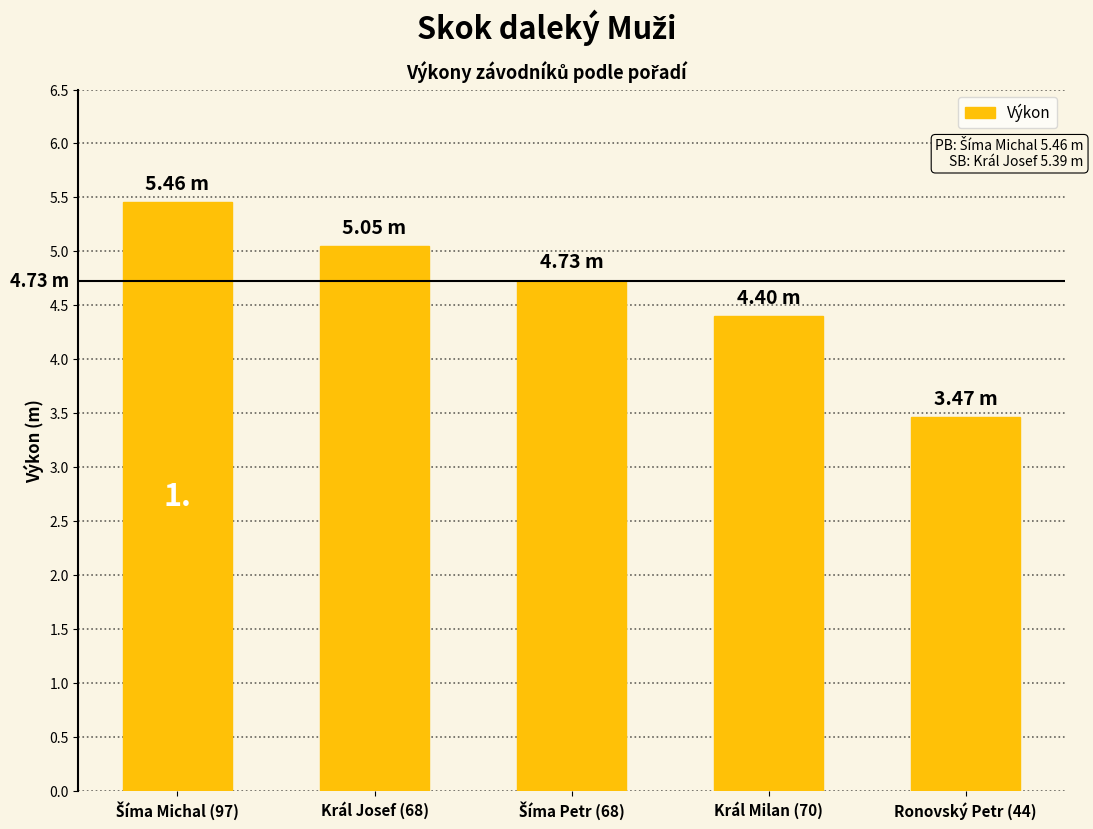

What is the difference between the maximum and second lowest values?

1.1